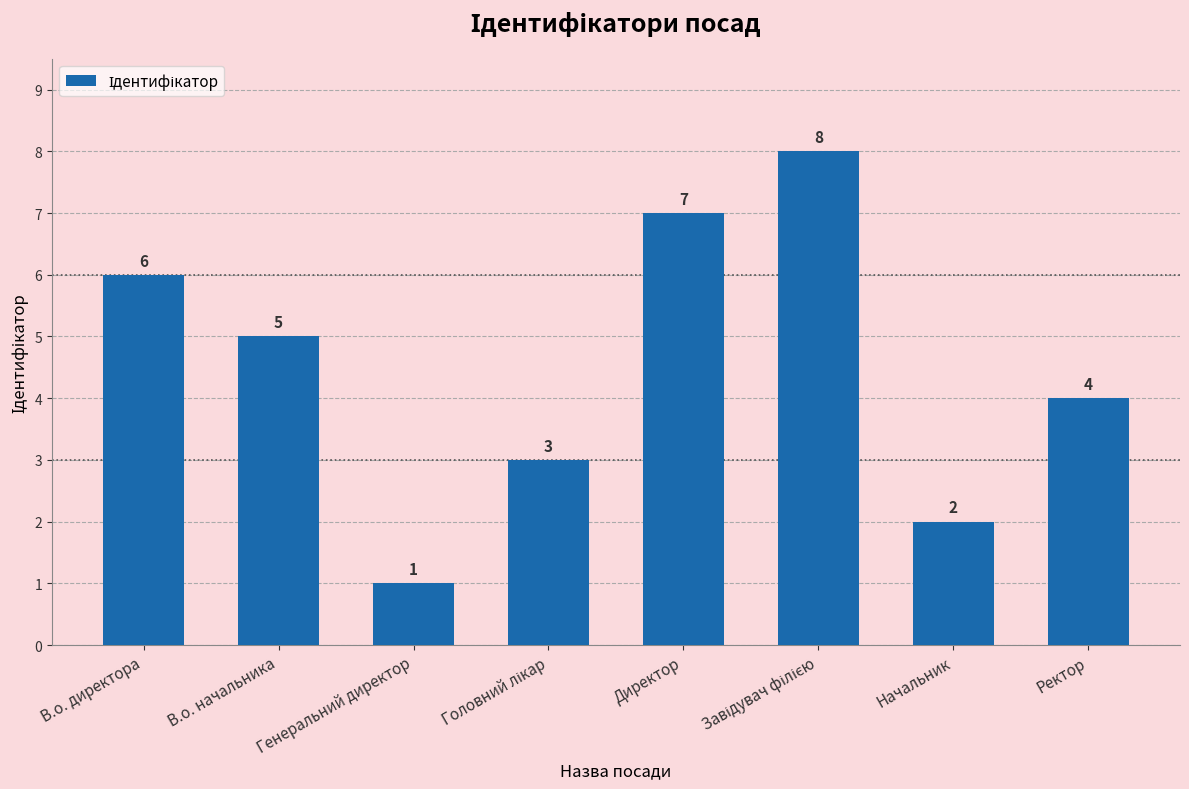

What is the maximum value shown in the chart?

8